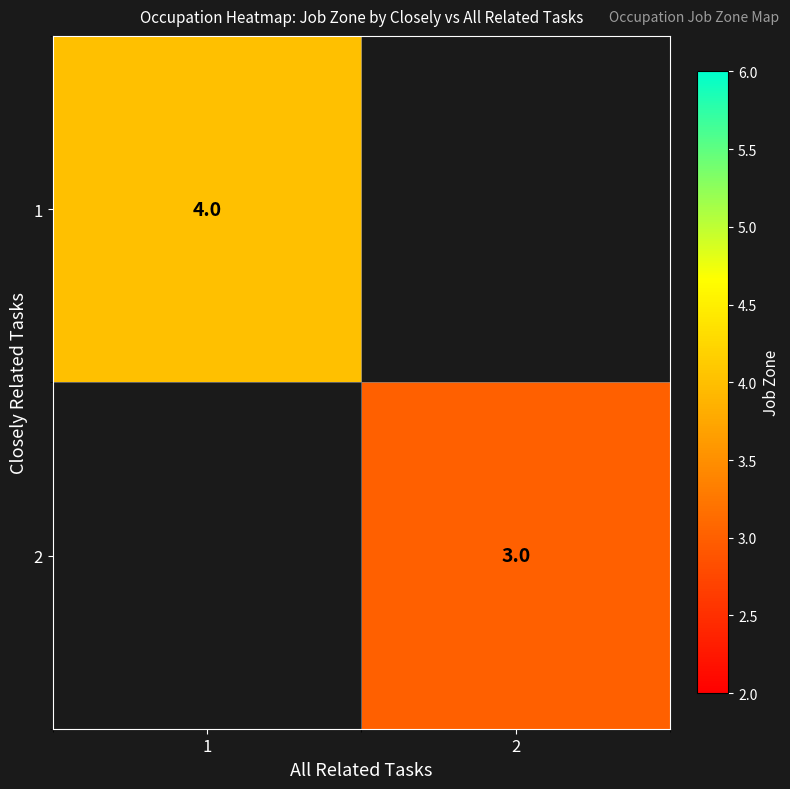

The 1 series shows 4 at 1. True or false?

True